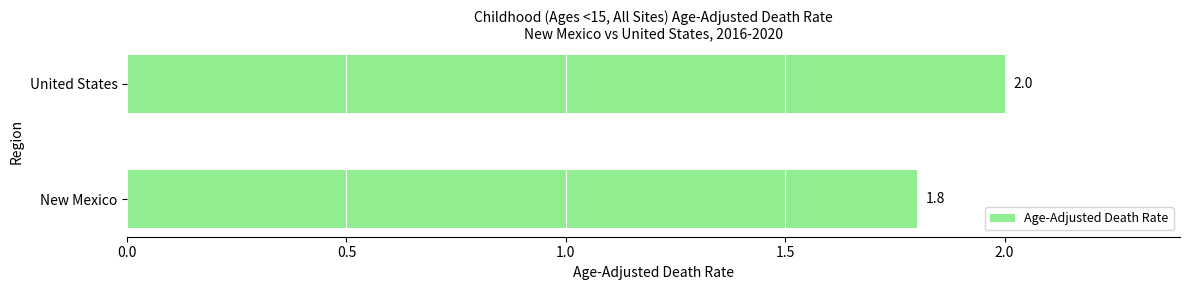

Reading bottom to top, extract all data points from this chart.

New Mexico=1.8	United States=2.0